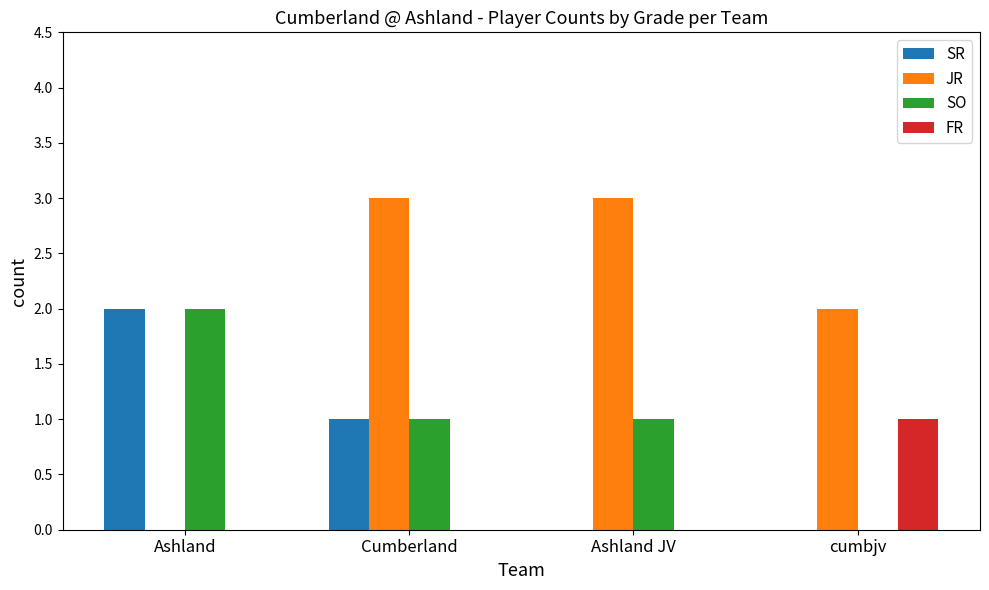

What is the sum of the SO values at Ashland and Cumberland?

3